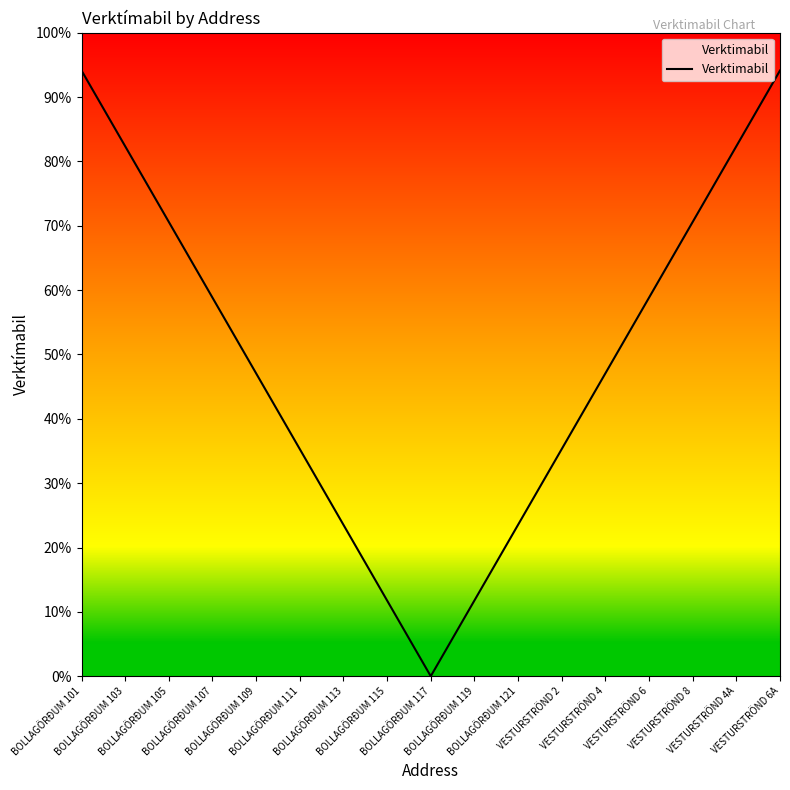

Rank the categories by value from lowest to highest.

BOLLAGÖRÐUM 117, BOLLAGÖRÐUM 115, BOLLAGÖRÐUM 119, BOLLAGÖRÐUM 113, BOLLAGÖRÐUM 121, BOLLAGÖRÐUM 111, VESTURSTRÖND 2, BOLLAGÖRÐUM 109, VESTURSTRÖND 4, BOLLAGÖRÐUM 107, VESTURSTRÖND 6, BOLLAGÖRÐUM 105, VESTURSTRÖND 8, BOLLAGÖRÐUM 103, VESTURSTRÖND 4A, BOLLAGÖRÐUM 101, VESTURSTRÖND 6A